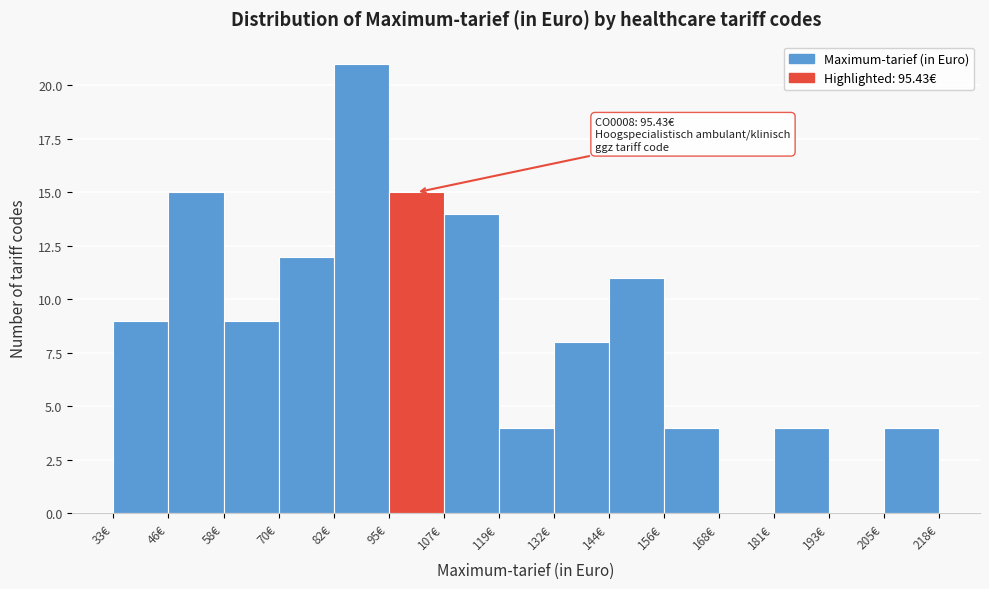

Over which range of the x-axis is the bar tallest?

82 to 94